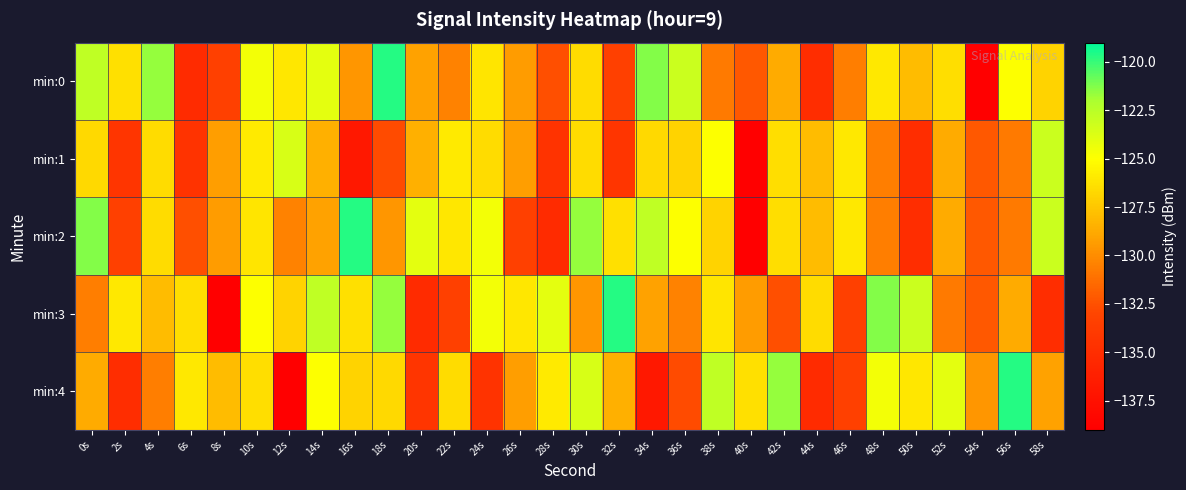

How many distinct data groups are displayed?

5